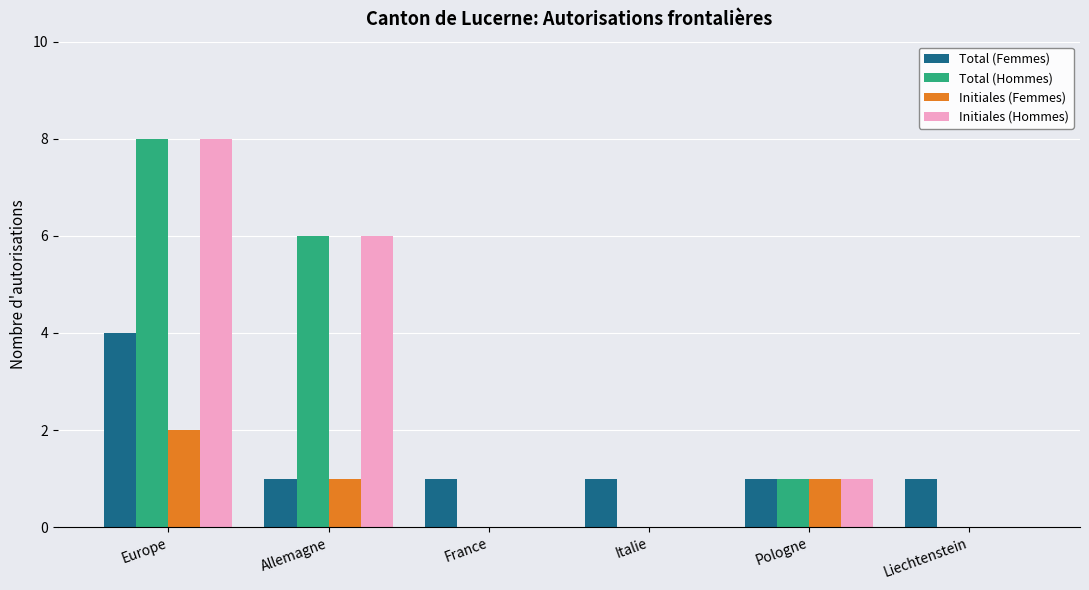

What is the greatest value displayed?

8